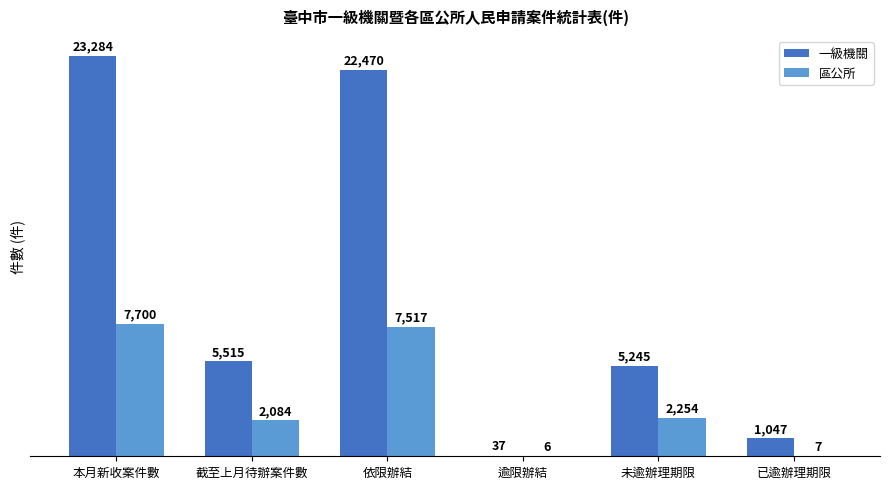

What are all the series names shown in the legend?

一級機關, 區公所